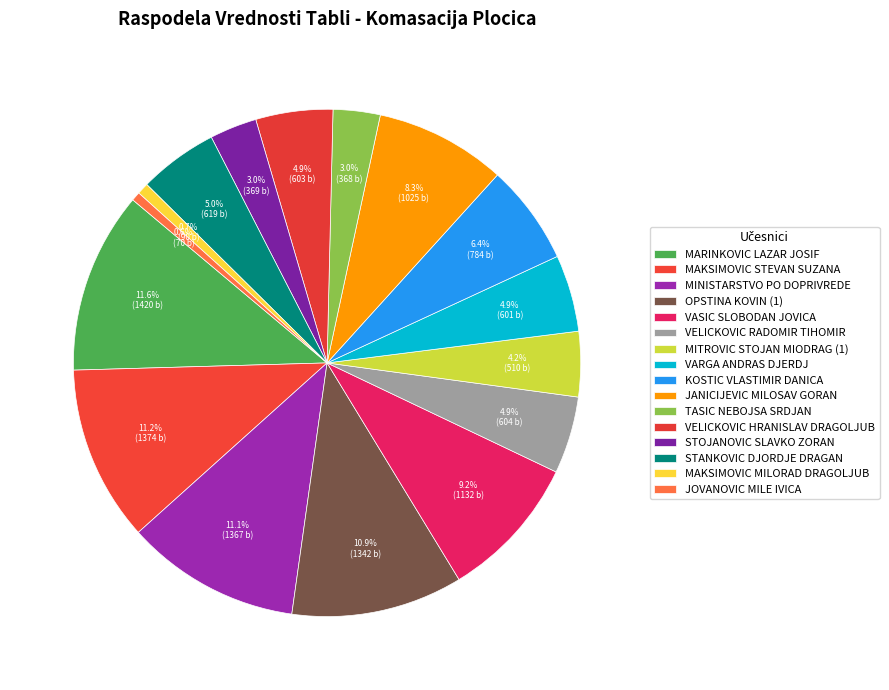

To the nearest percent, what is the difference between the TASIC NEBOJSA SRDJAN and VELICKOVIC RADOMIR TIHOMIR slice percentages?

2%